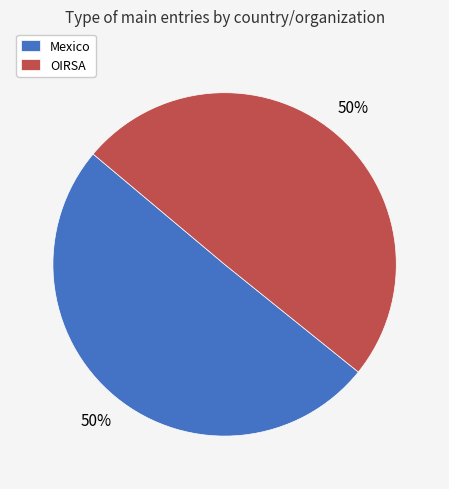

How many slices are in this pie chart?

2